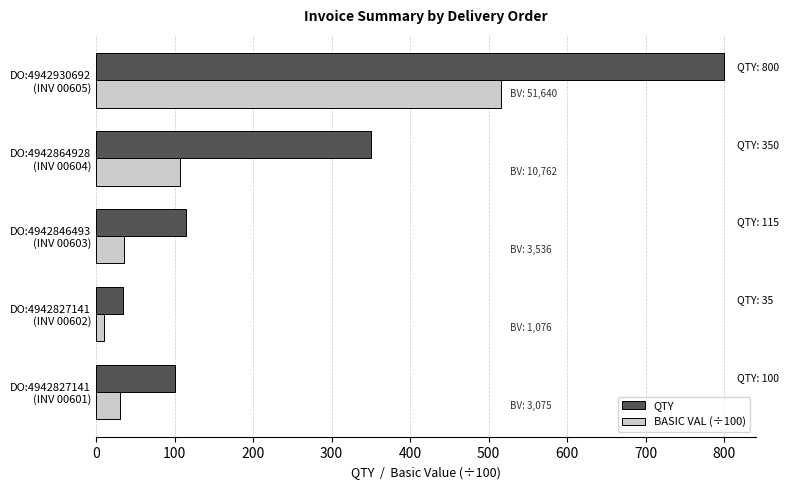

Rank the series by their average value, from lowest to highest.

BASIC VAL (÷100), QTY